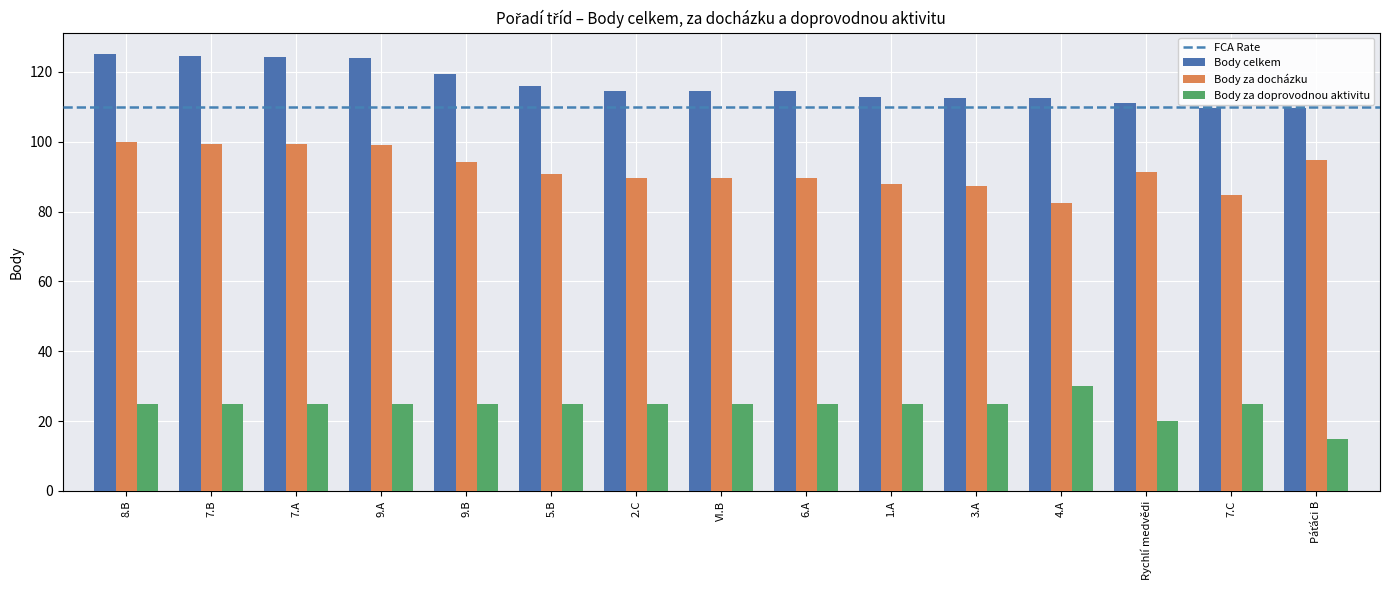

What is the difference between the highest and lowest values at 2.C?

89.7